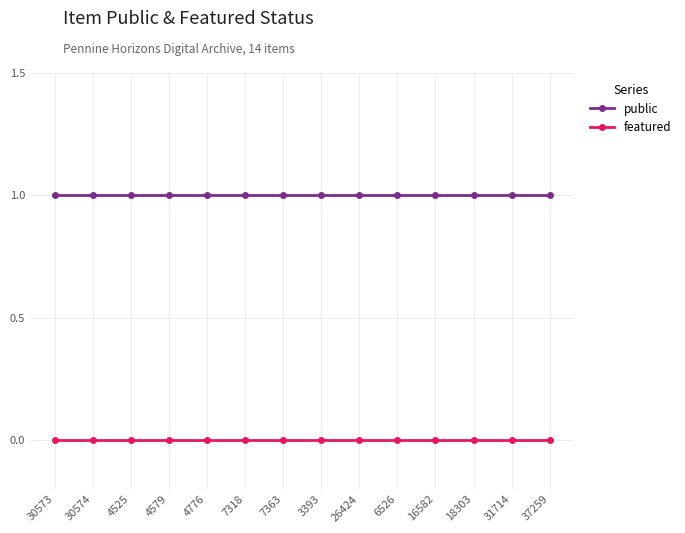

The public series shows 1 at 7363. True or false?

True